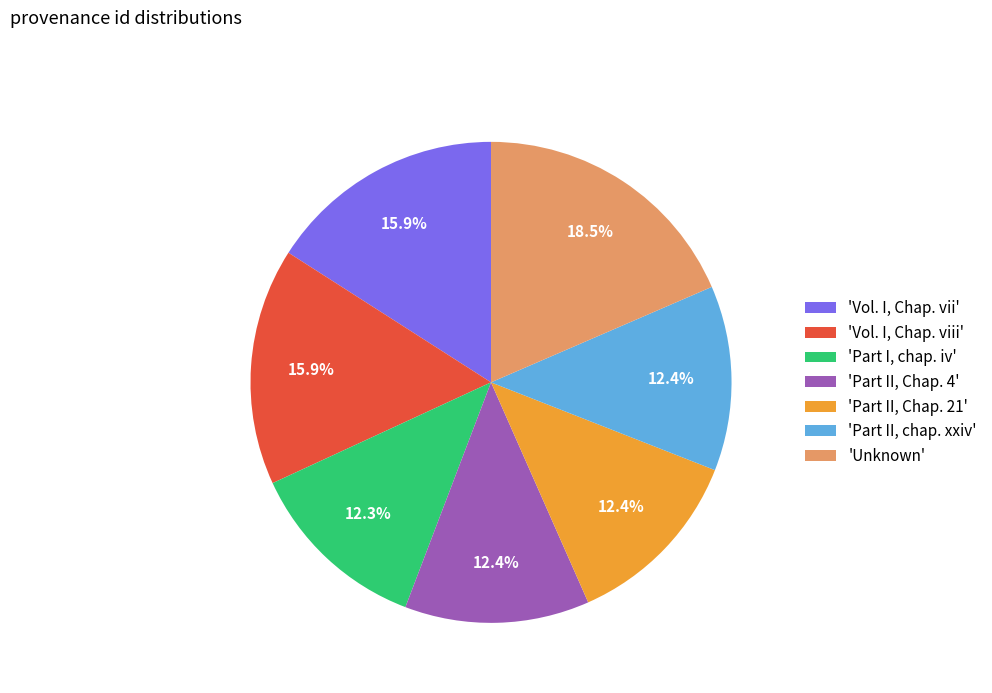

Is there a majority slice in this chart?

No